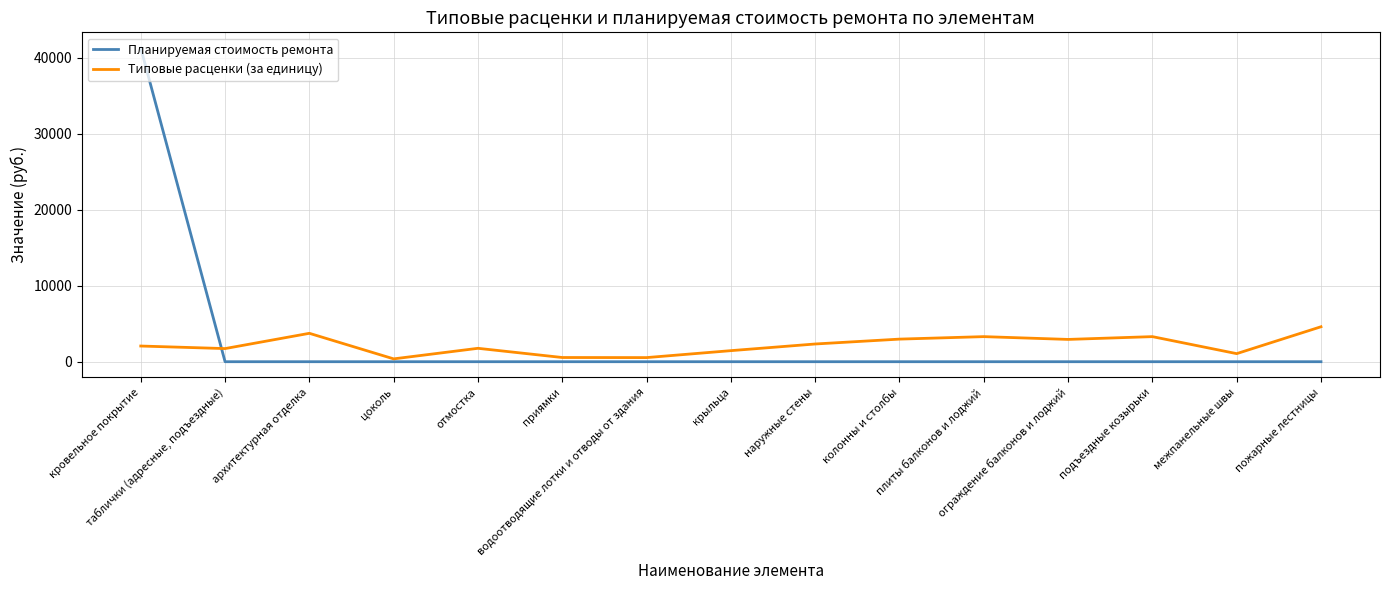

Which series has the largest range (max minus min)?

Планируемая стоимость ремонта